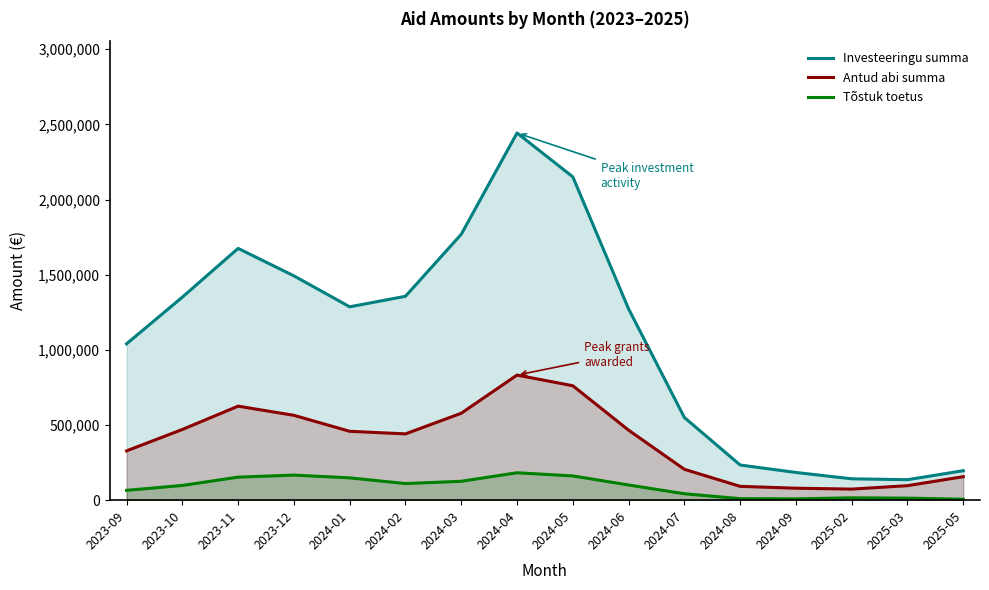

List the series in order of their overall mean, lowest first.

Tõstuk toetus, Antud abi summa, Investeeringu summa